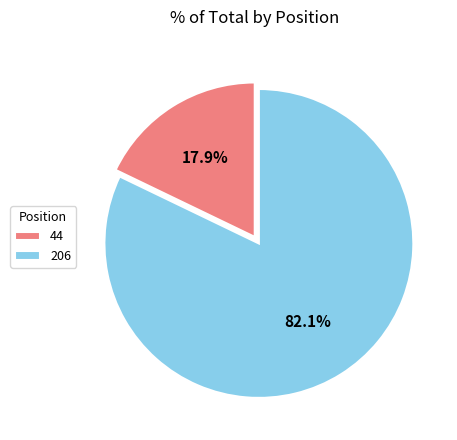

Approximately how many times larger is the value at 206 compared to 44?

4.6